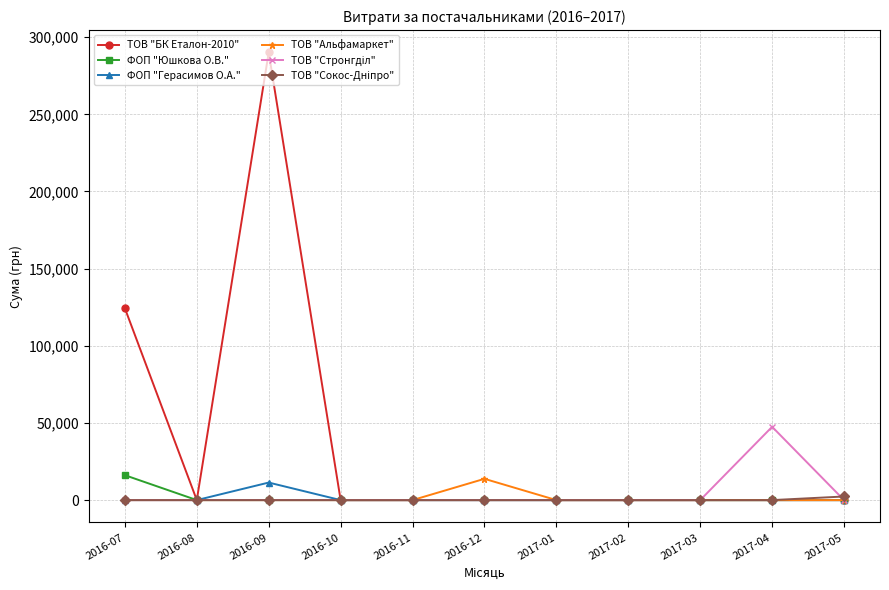

What is the label of the 8th point from the left?

2017-02